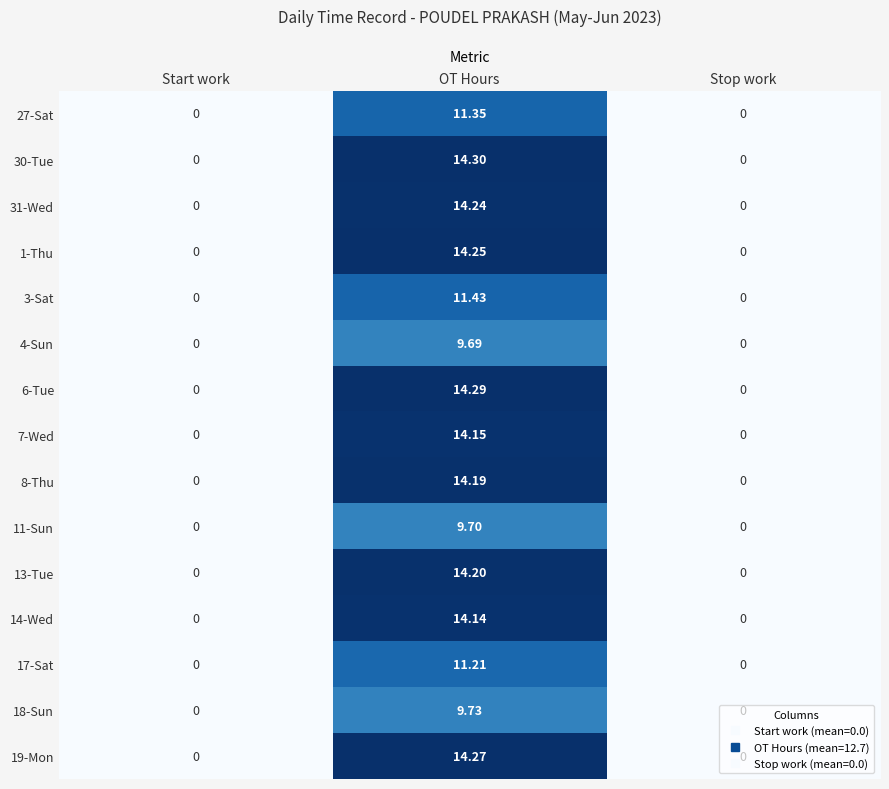

Which category has the highest value in the 4-Sun series?

OT Hours